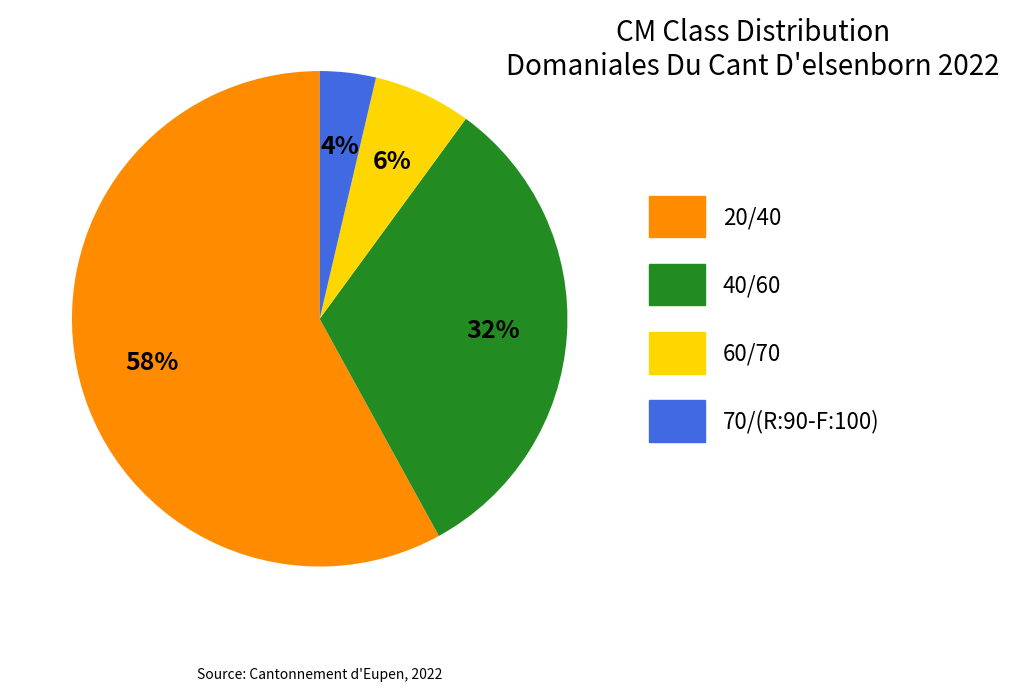

Which slice represents more than half of the pie?

20/40